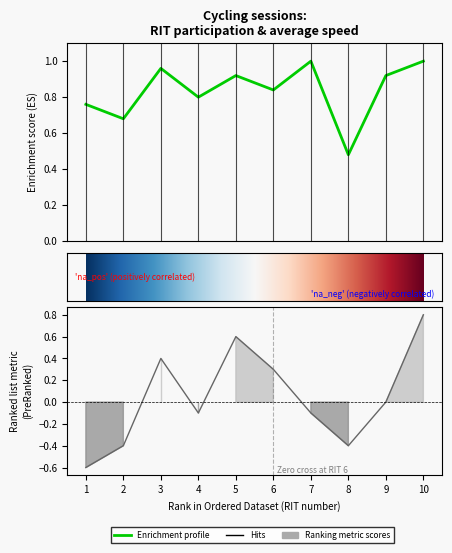

Is it true that aantal fietsers equals 1.0 at 10?

True